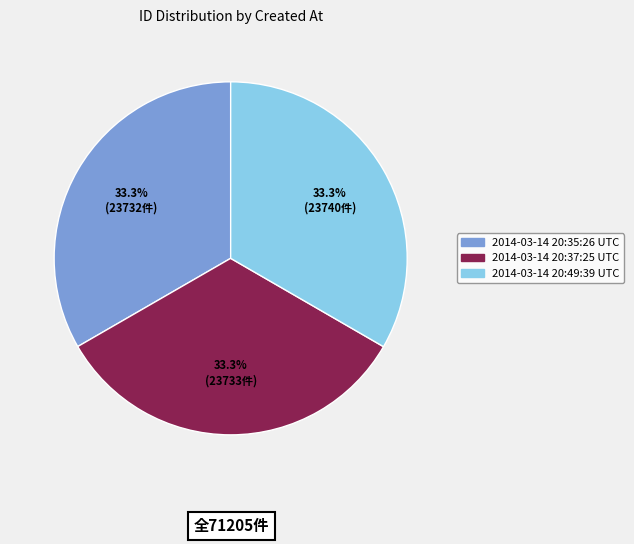

Do 2014-03-14 20:49:39 UTC and 2014-03-14 20:37:25 UTC together represent more than half of the pie?

Yes